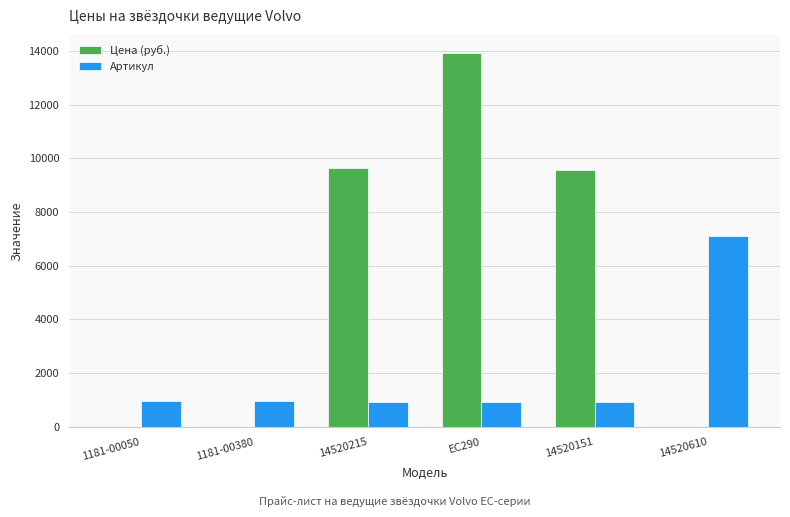

What is the total value across all series at EC290?

14836